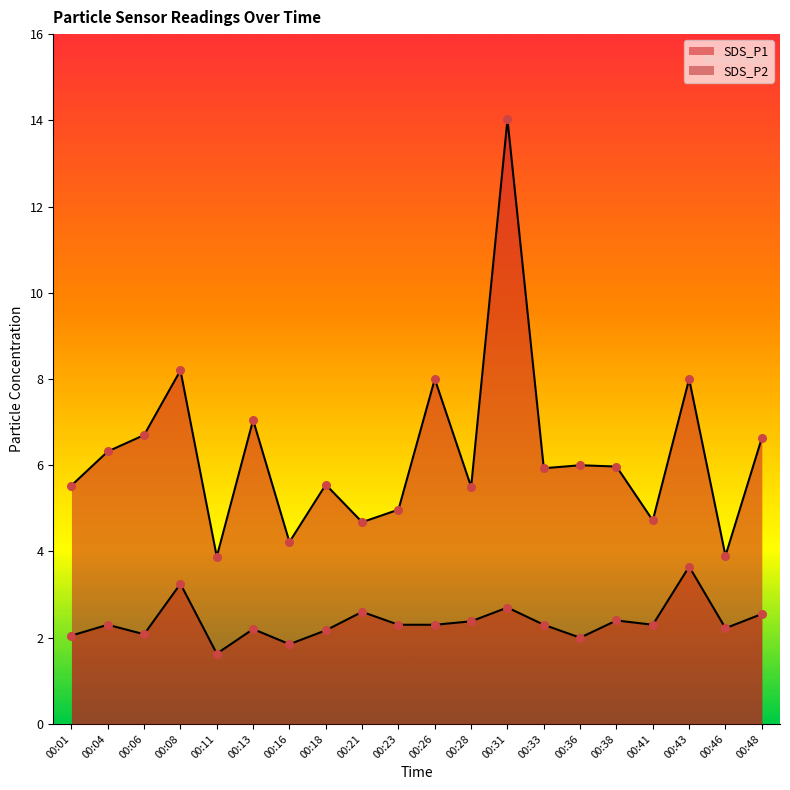

Which series has the largest total across all categories?

SDS_P1